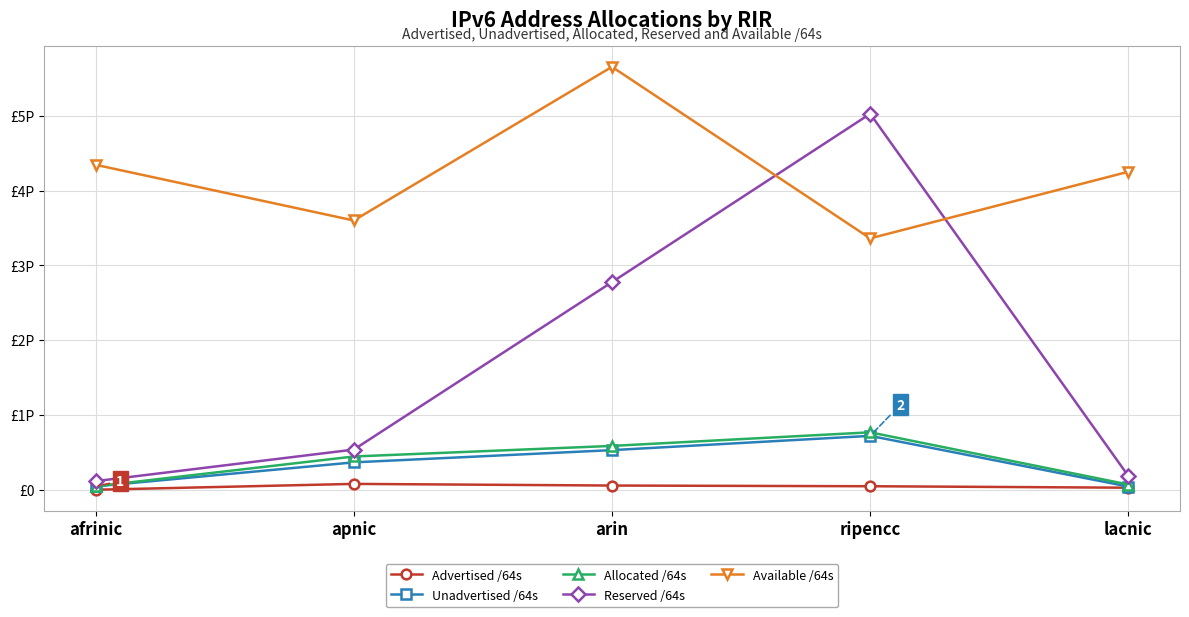

True or false: Reserved /64s has more than 0 points higher than both neighbors.

True